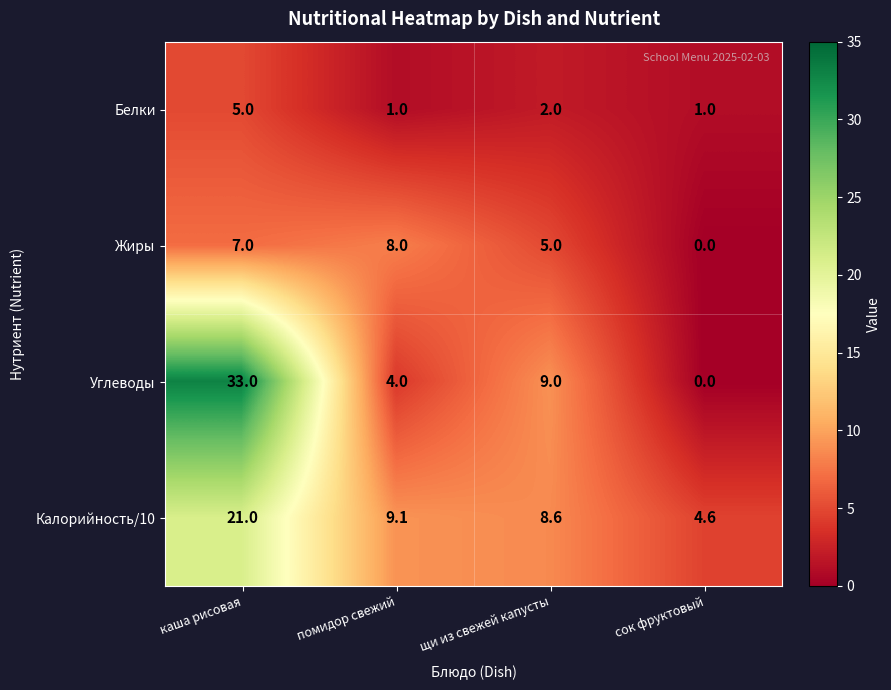

What is the difference between the maximum and minimum values in the Калорийность/10 series?

16.4